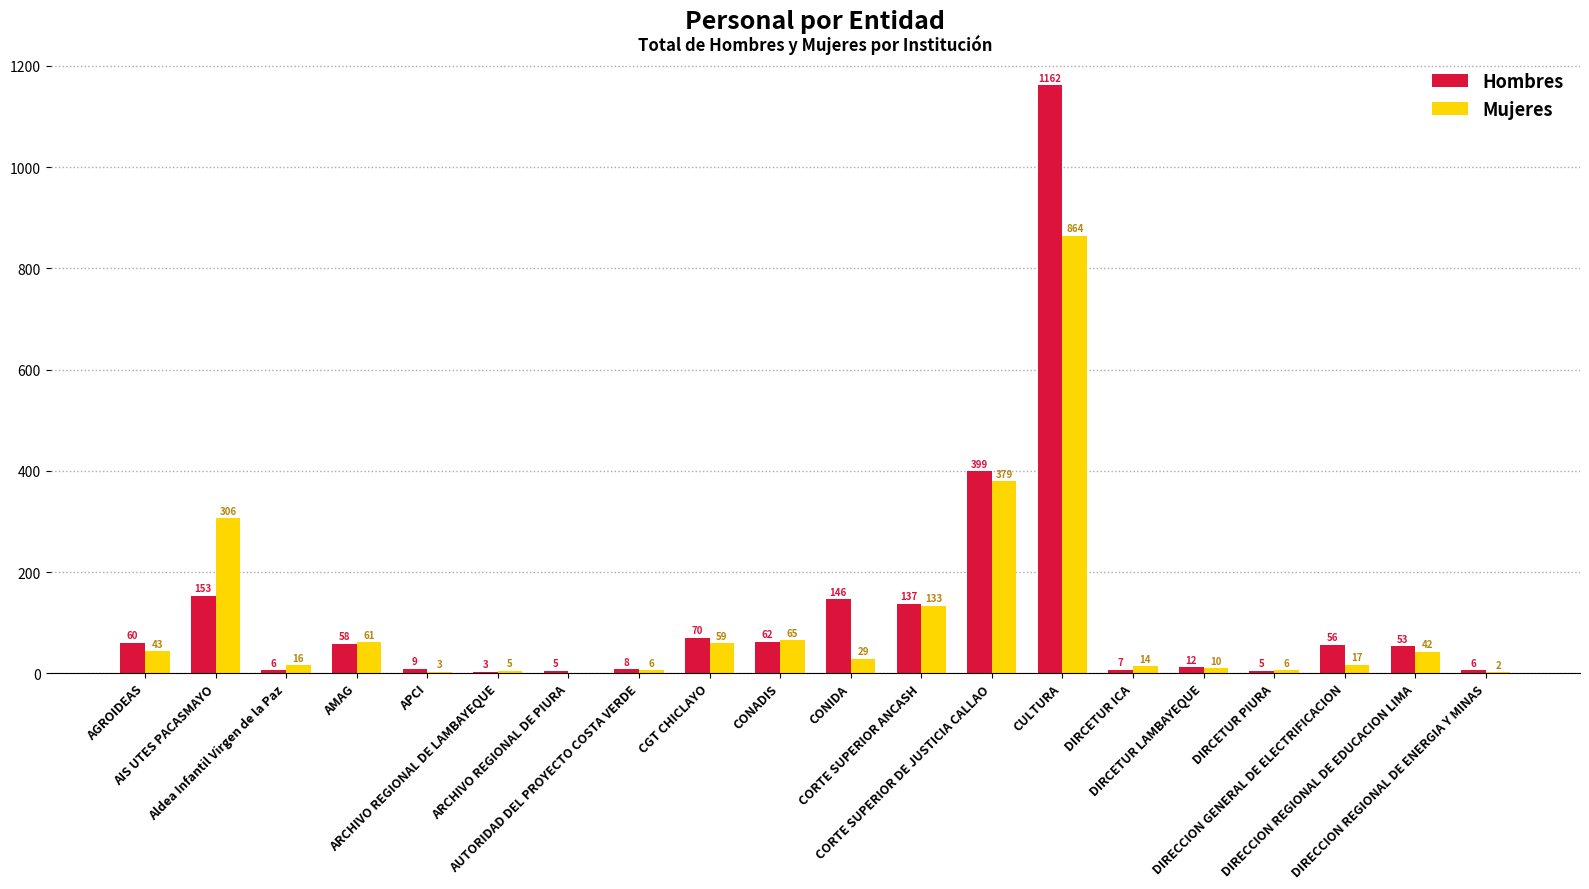

What is the sum of the Hombres values at APCI and CORTE SUPERIOR DE JUSTICIA CALLAO?

408